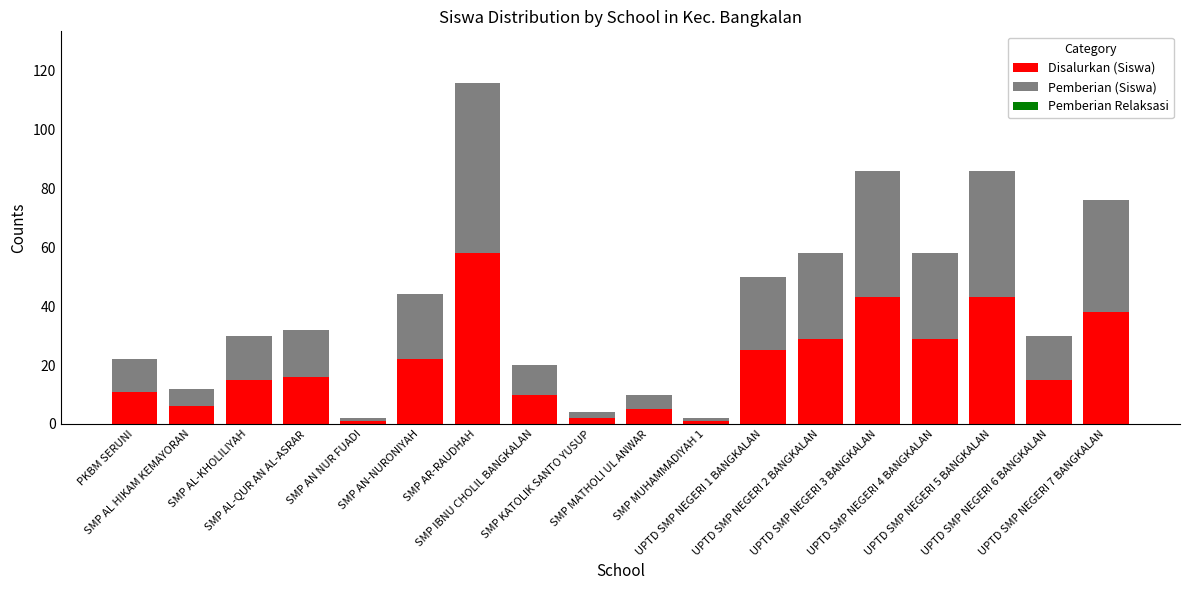

What is the highest value of the Disalurkan (Siswa) series?

58